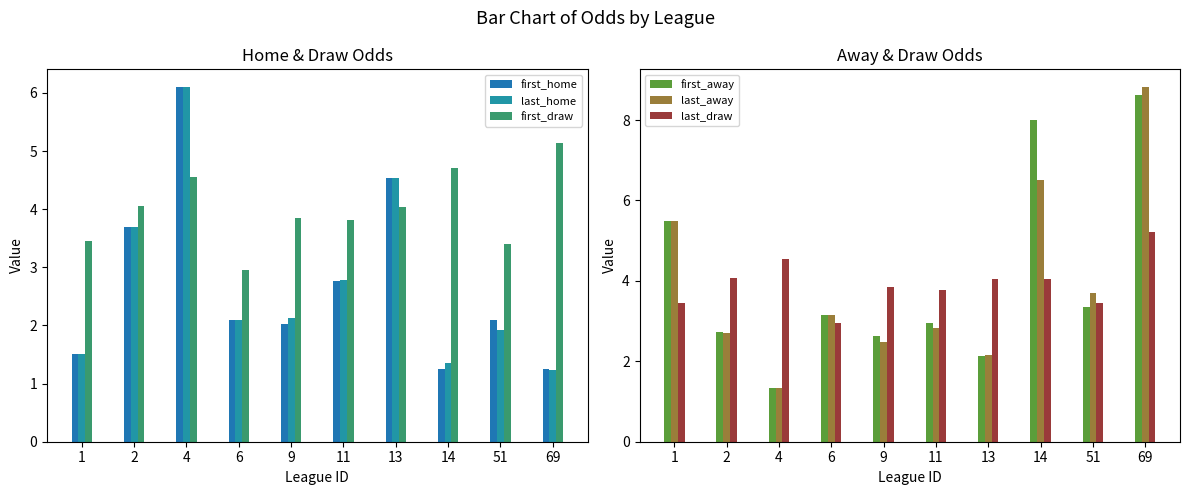

What is the sum of the last_draw values at 11 and 1?

7.2